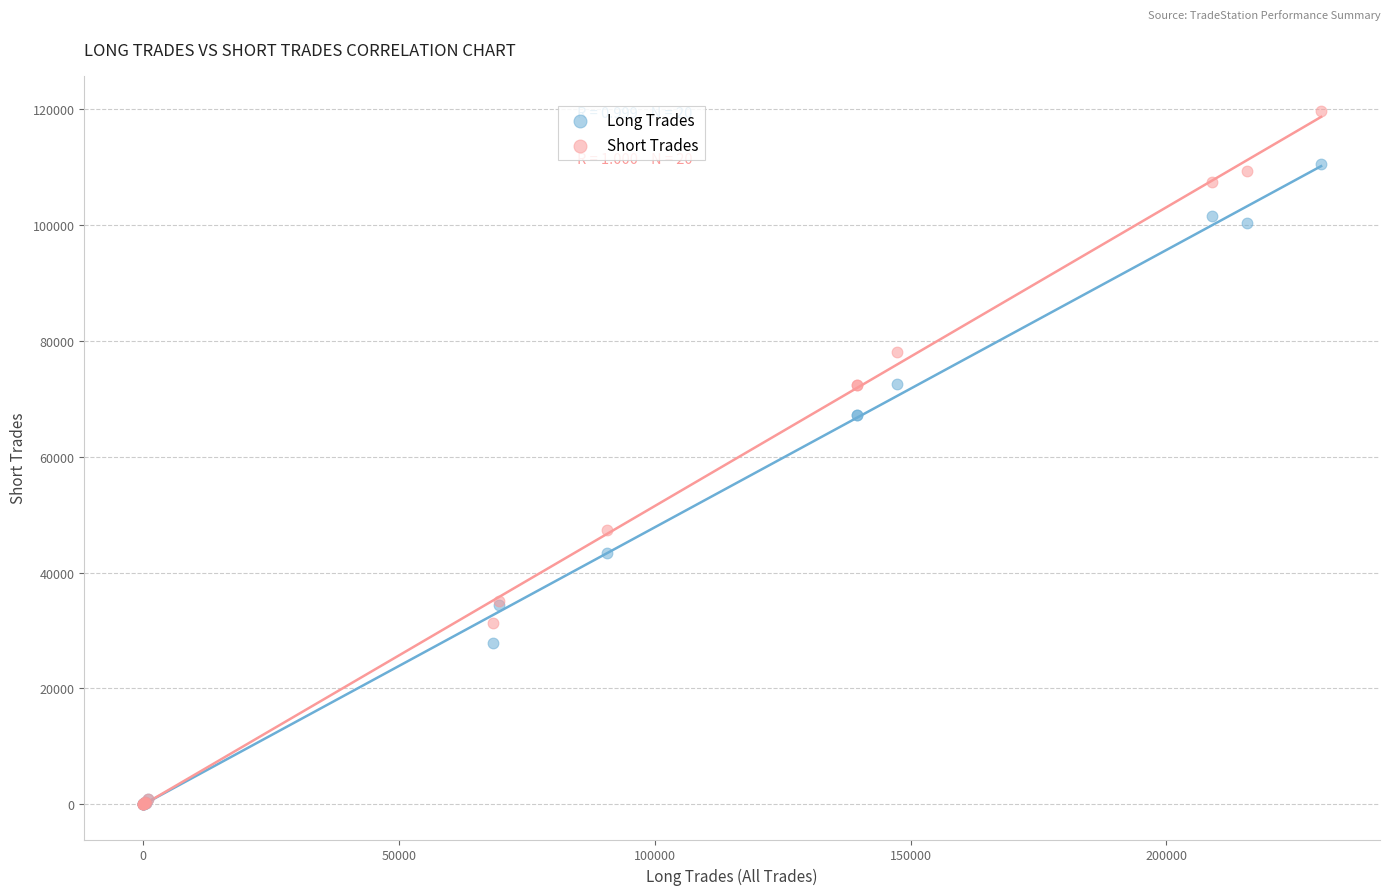

What are all the series names shown in the legend?

Long Trades, Short Trades